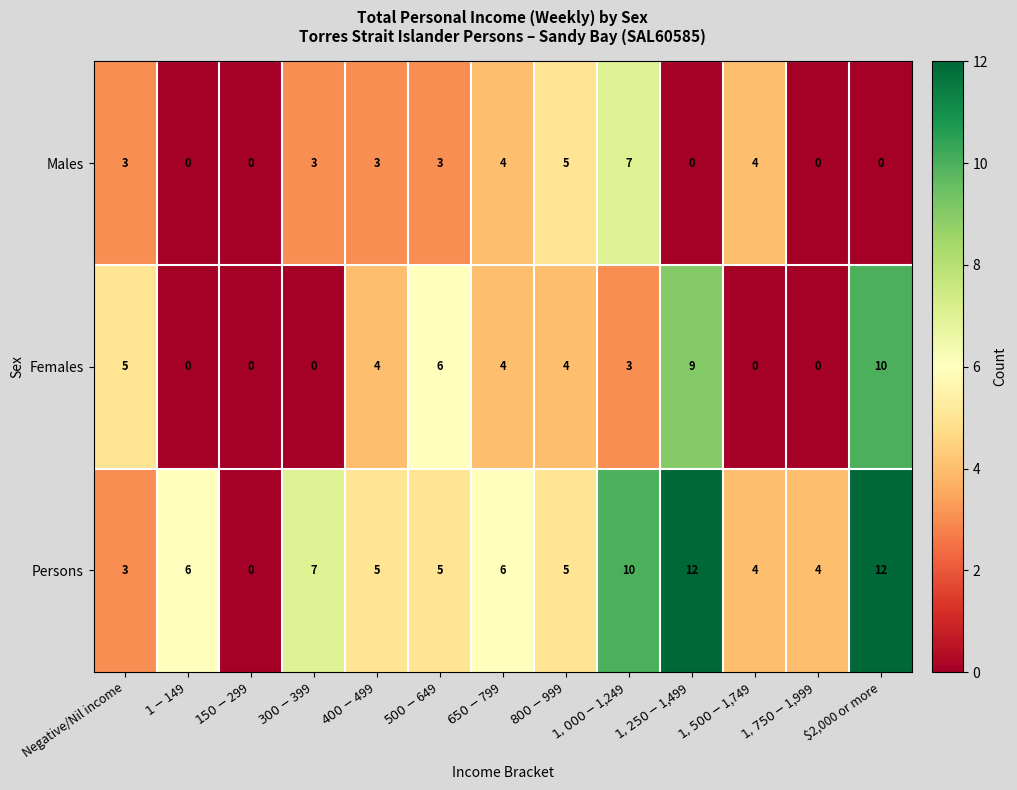

Which series has the widest spread of values?

Persons